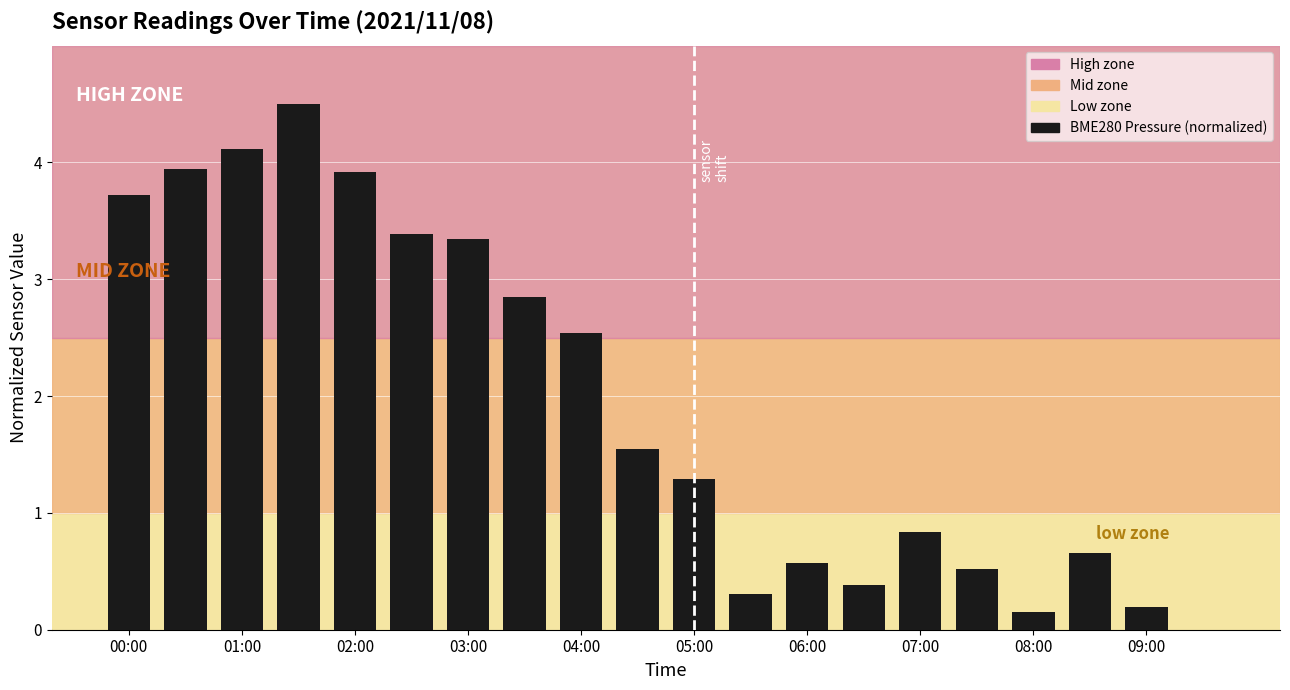

Between 19 and 07:00, which is larger?

07:00